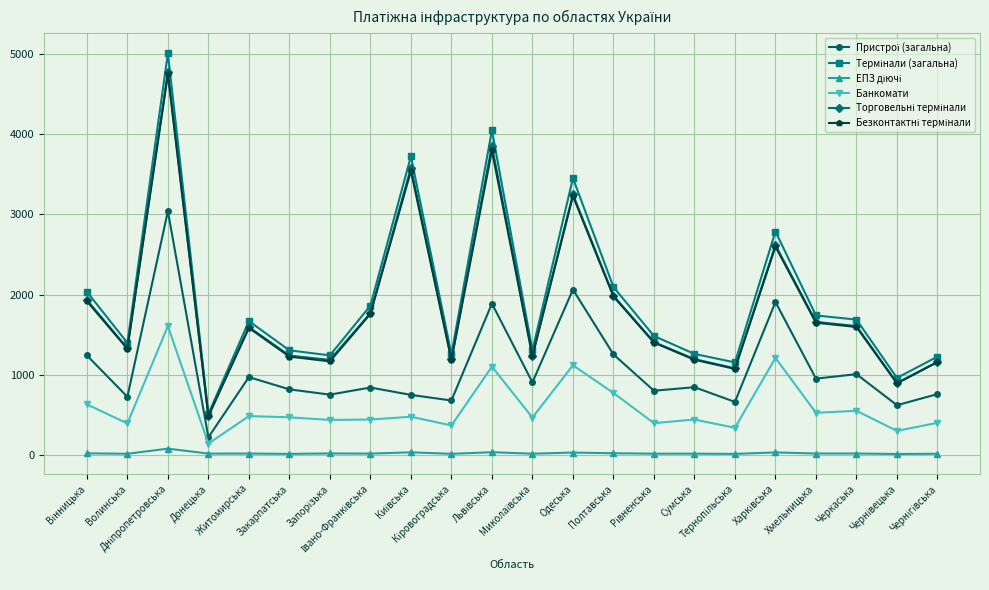

How many distinct data groups are displayed?

6